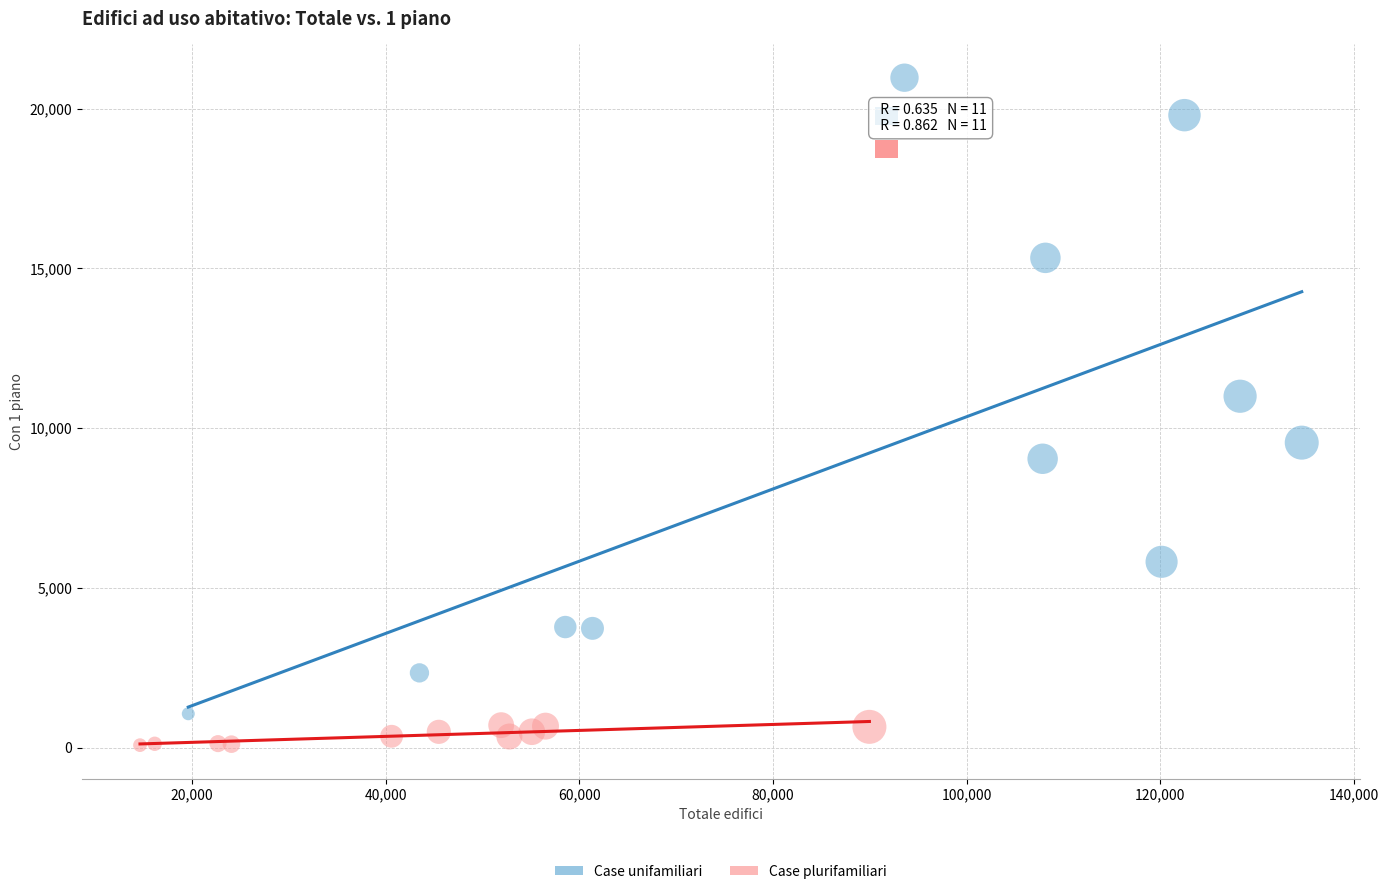

Which series has the largest Y range (max minus min)?

Case unifamiliari